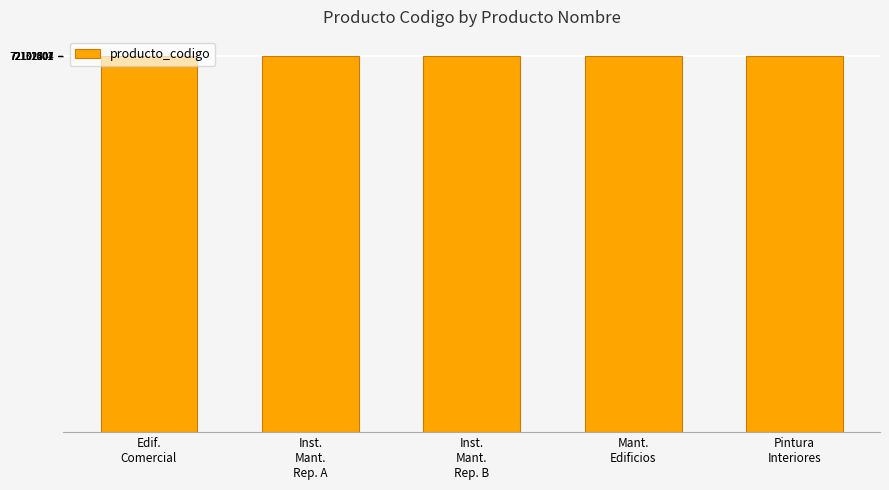

What is the sum of all values?

360540015